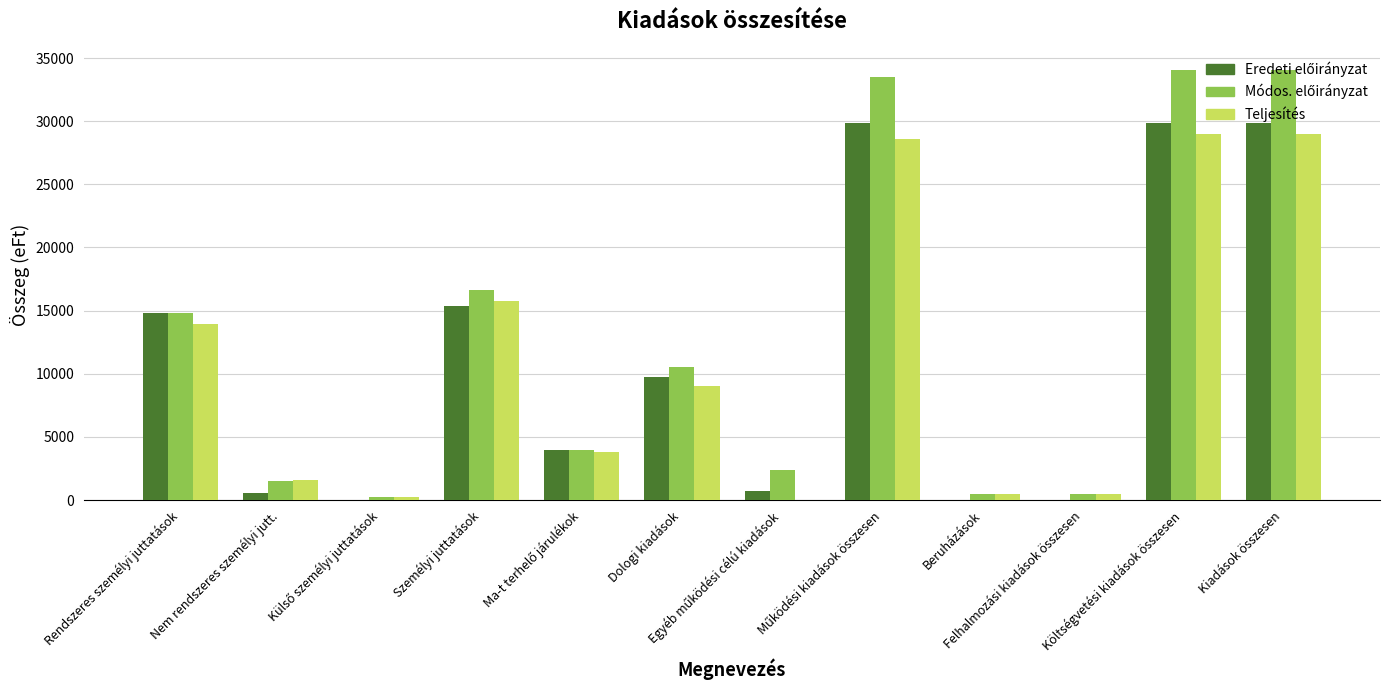

What is the greatest value displayed?

34025